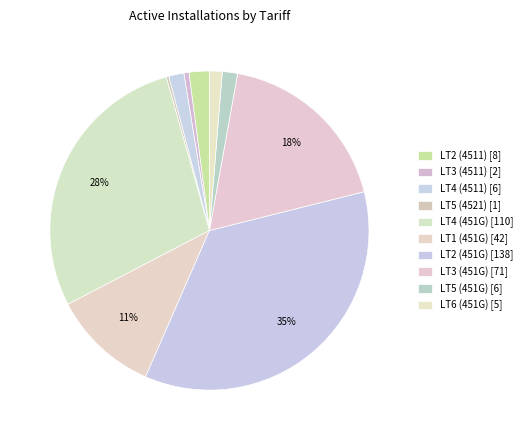

To the nearest percent, what is the difference between the LT5 (4521) and LT5 (451G) slice percentages?

1%